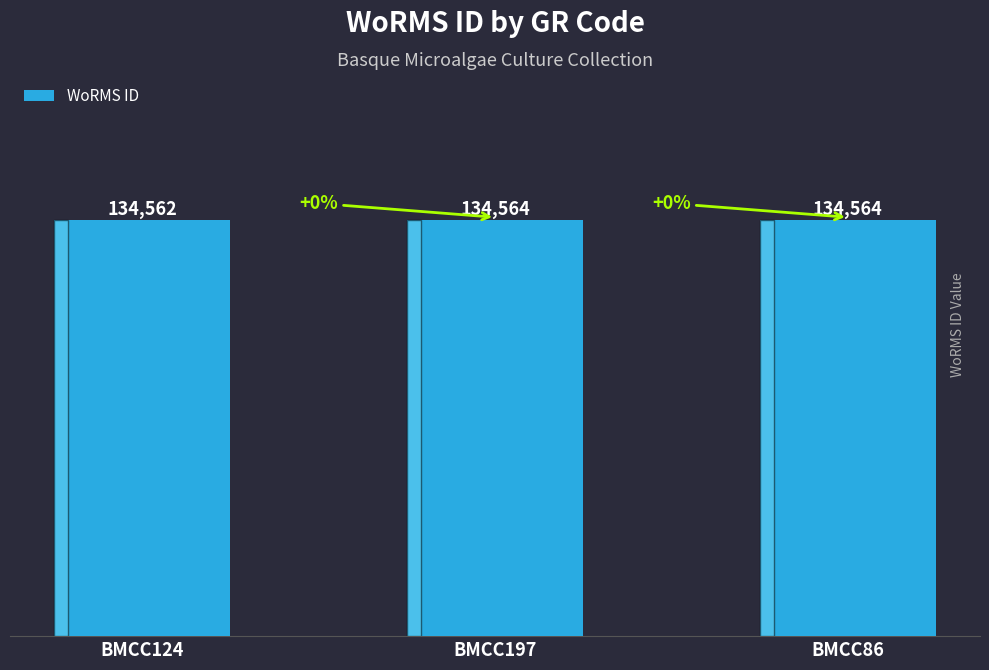

Does the chart contain any negative values?

No